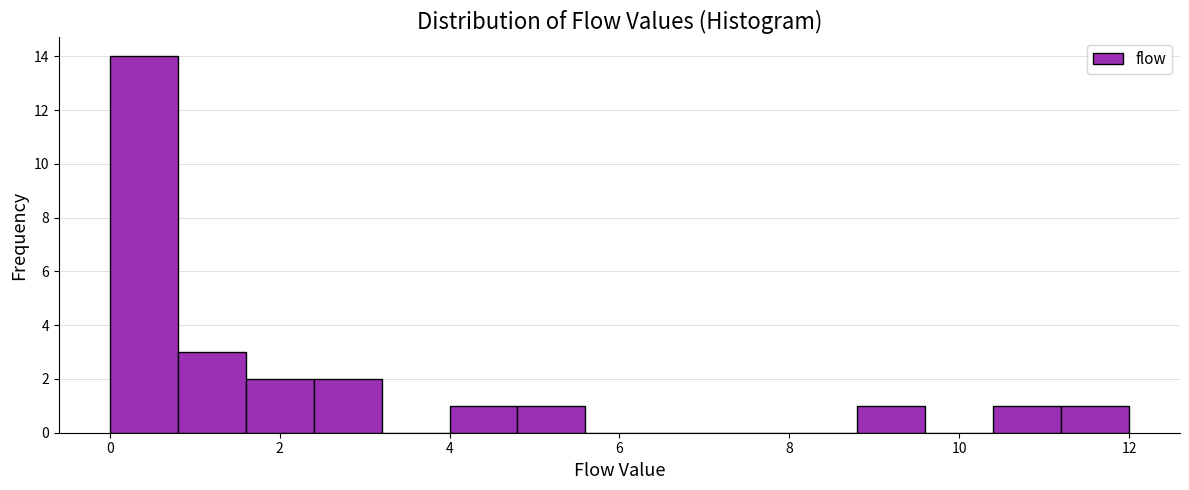

Which range on the x-axis has the tallest bar?

0.0 to 0.8